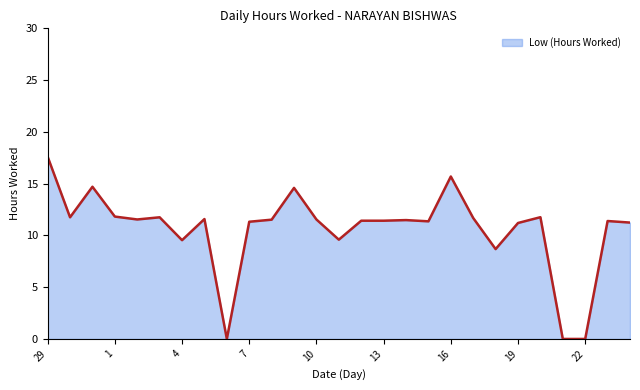

What is the maximum value shown in the chart?

17.6